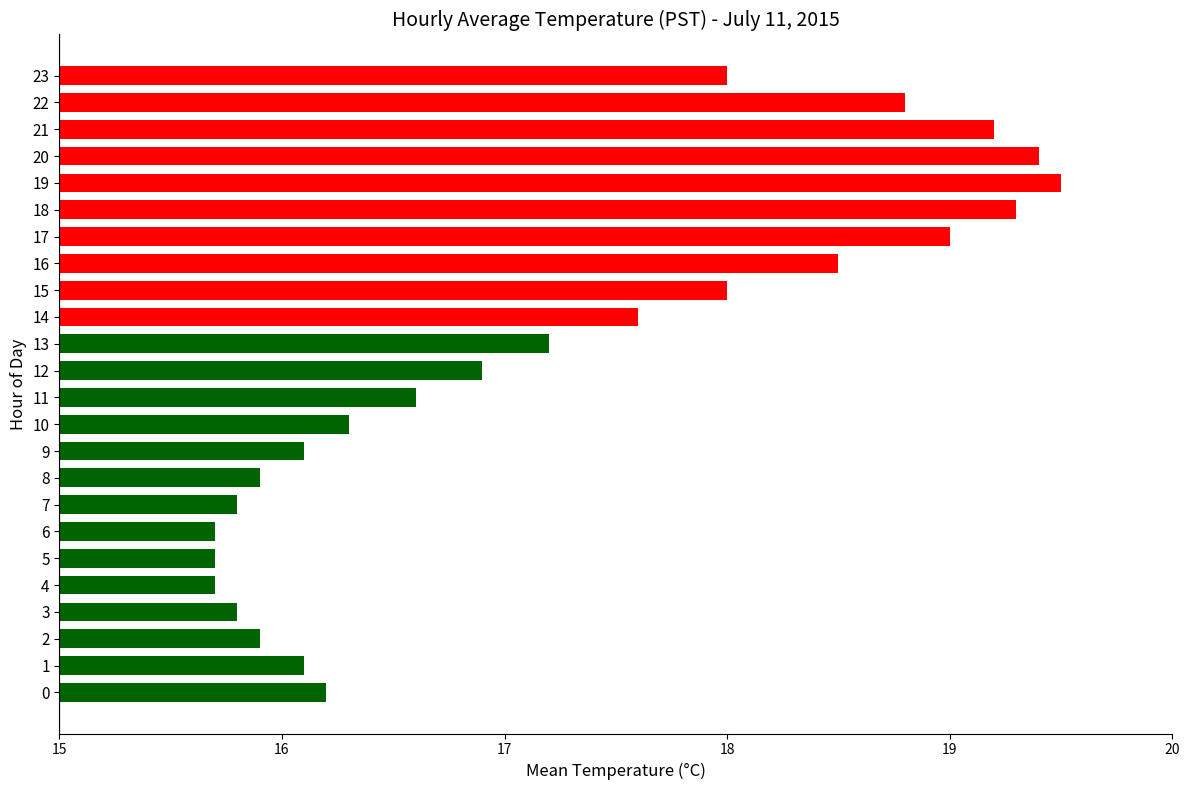

What is the smallest value displayed?

15.7